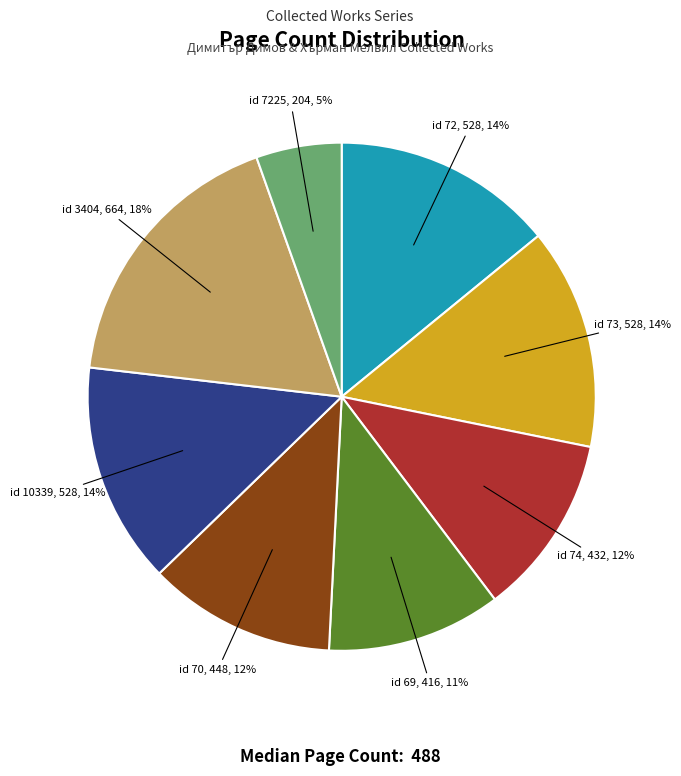

To the nearest percent, what is the average slice percentage?

12%